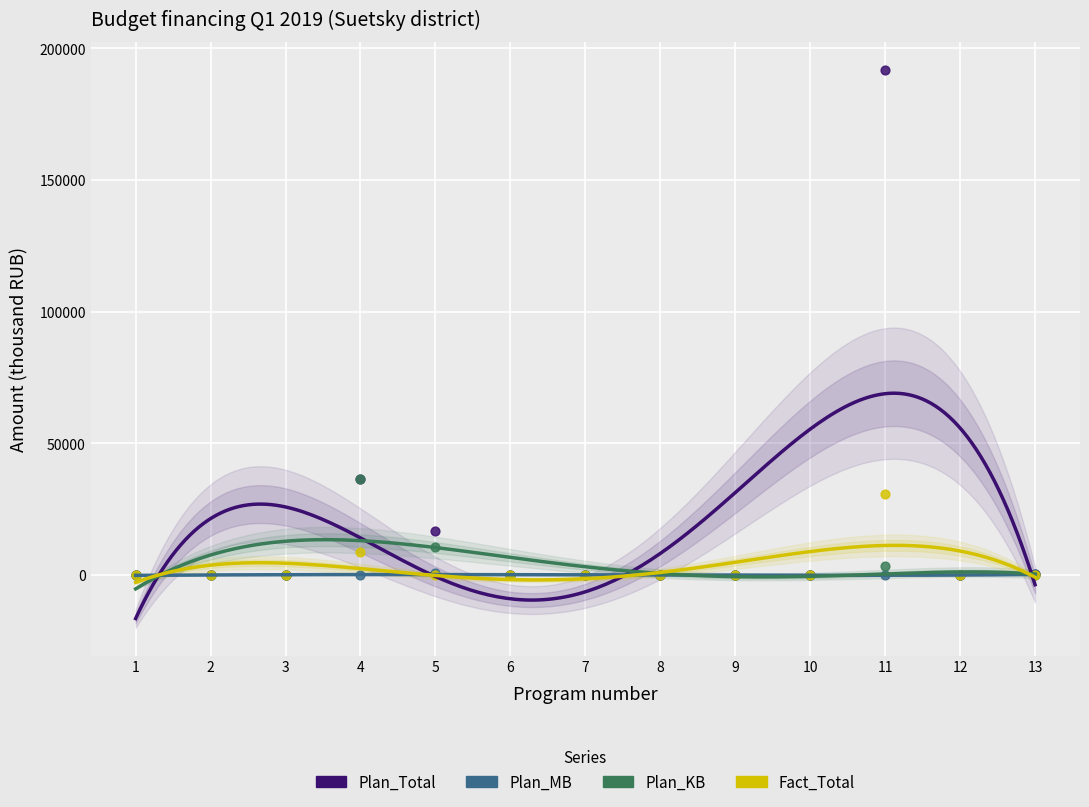

At how many categories does at least one series exceed 87145?

1